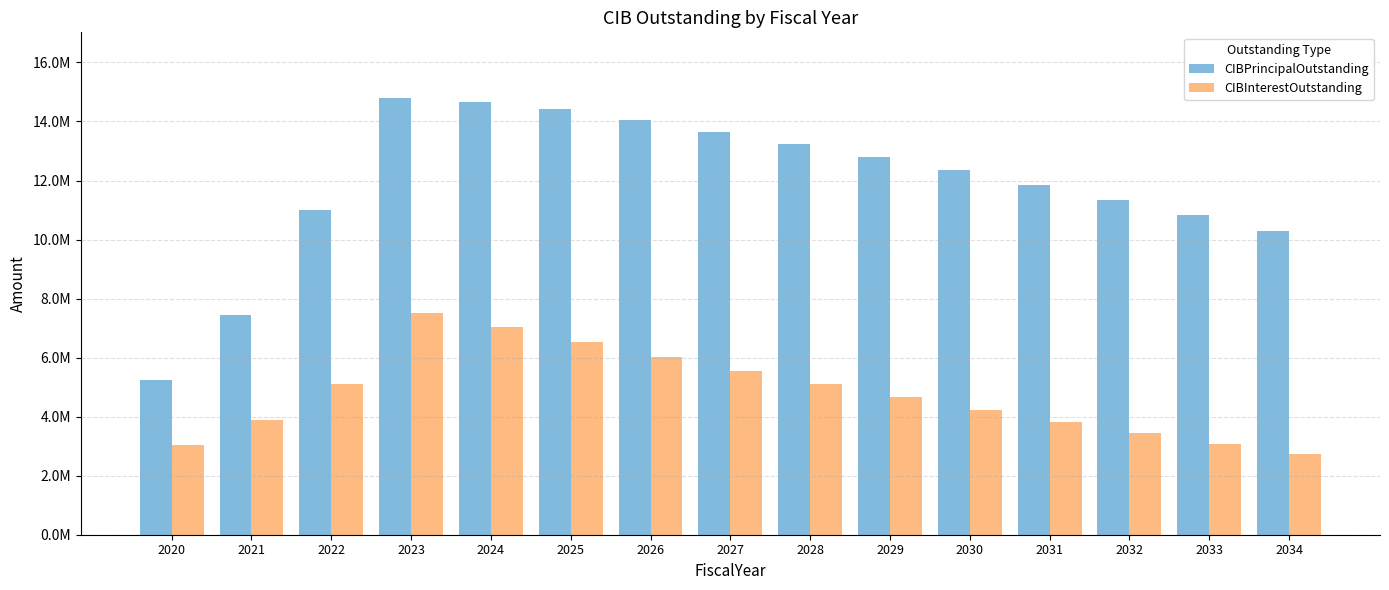

The value of CIBInterestOutstanding at 2020 is 3039037.5. True or false?

True